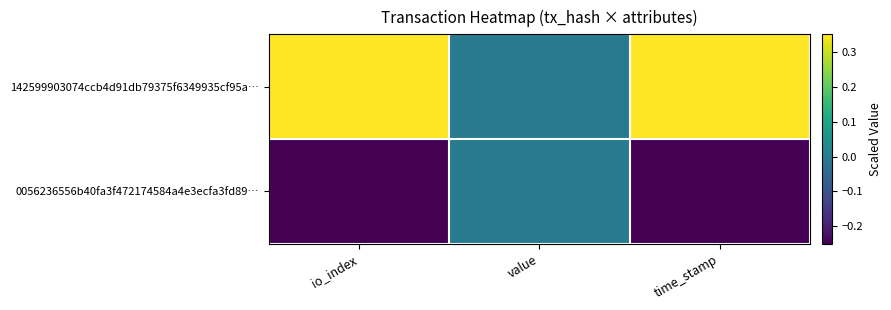

At value, list the series in order from smallest to largest.

142599903074ccb4d91db79375f6349935cf95a…, 0056236556b40fa3f472174584a4e3ecfa3fd89…